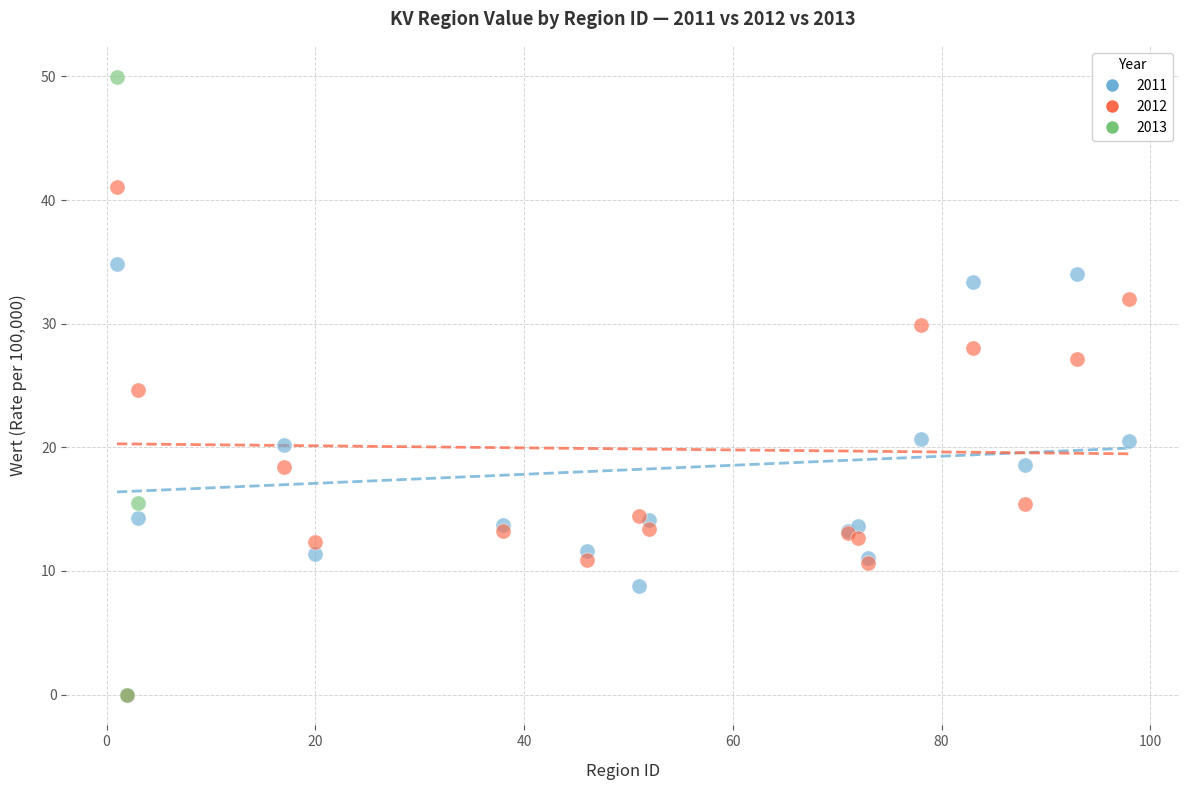

Which series contains the highest Y value?

2013